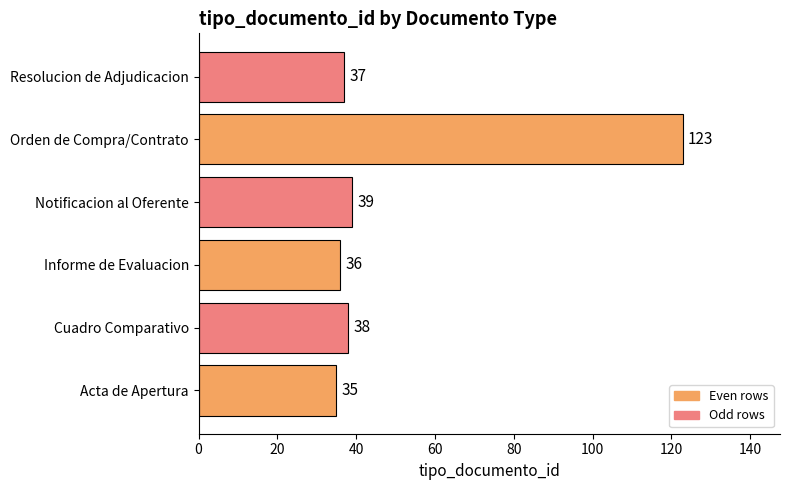

What is the average value?

51